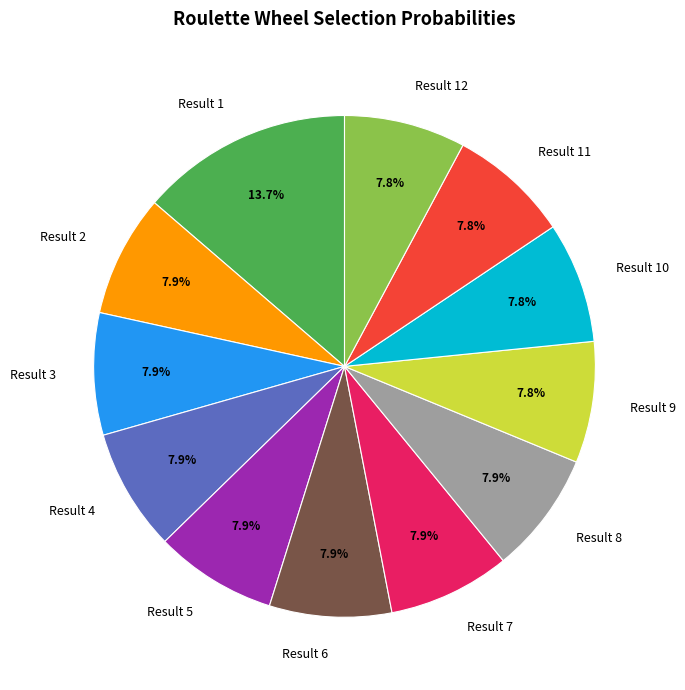

The Result 12 slice represents 1% of the pie. True or false?

False